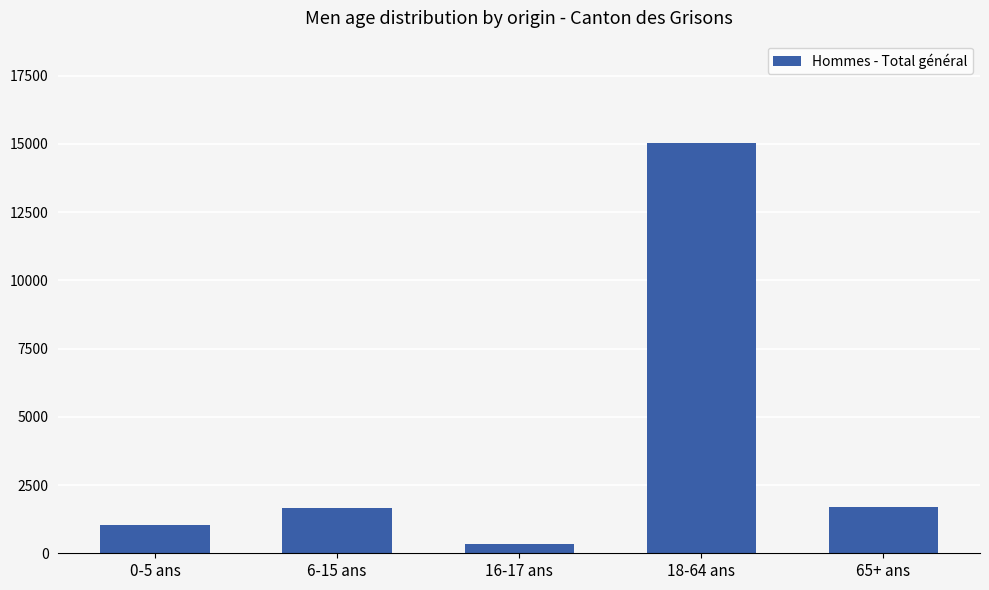

What is the approximate value at 0-5 ans?

1021